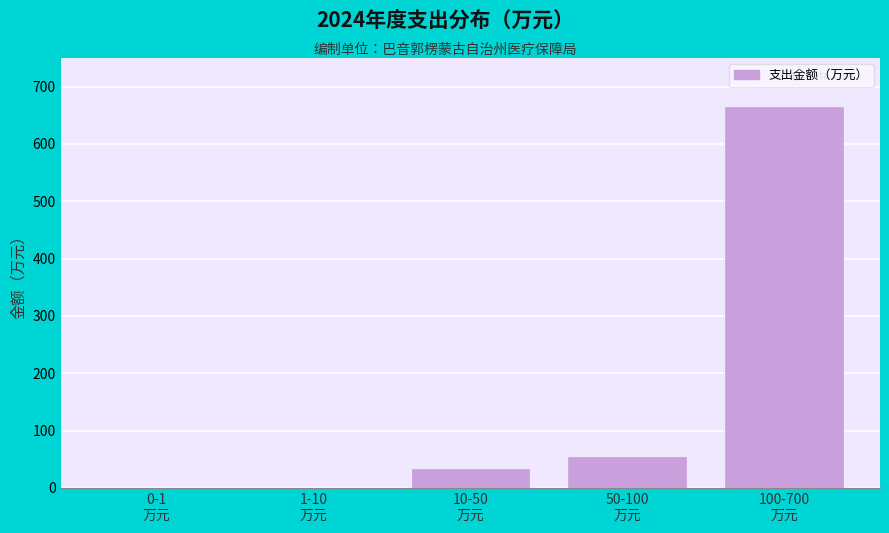

What is the greatest value displayed?

664.9